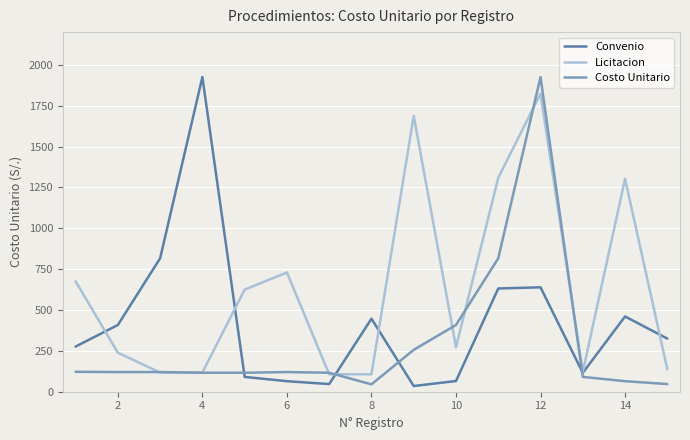

In Convenio, how many points are higher than both neighbors (excluding endpoints)?

4